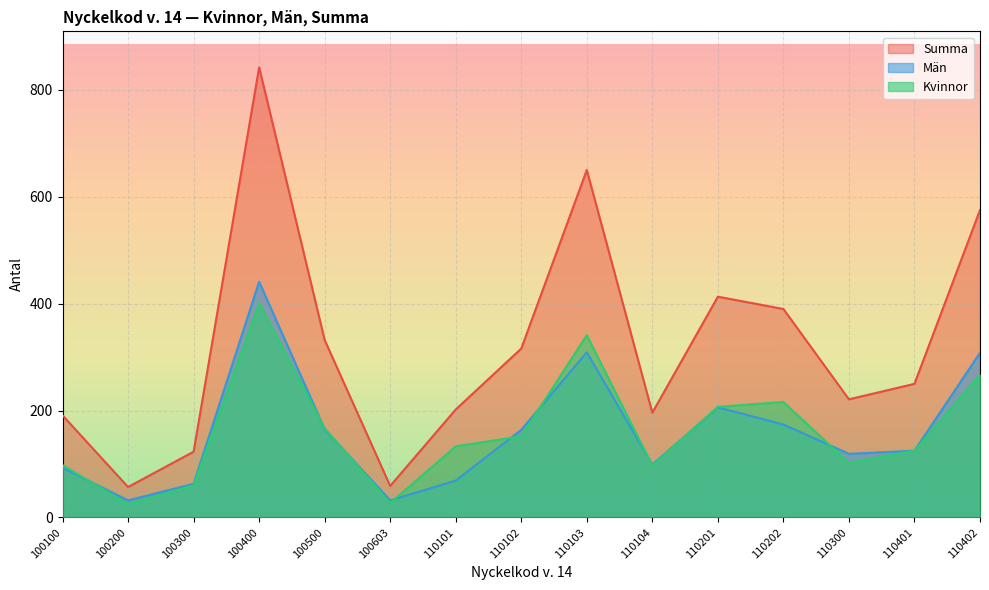

The Kvinnor series shows 608 at 110103. True or false?

False